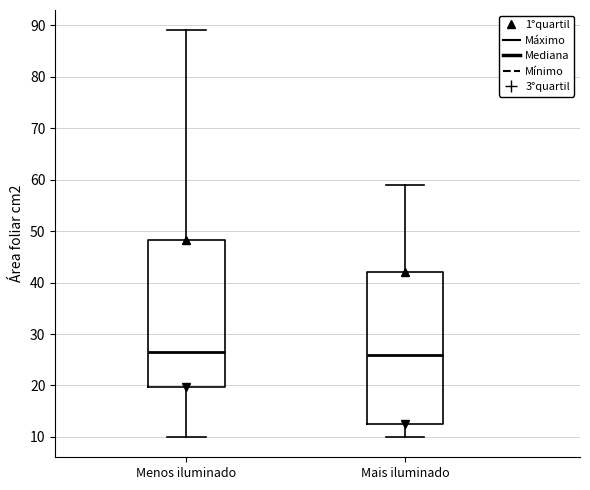

Comparing the boxes themselves (not the whiskers), which one is the tallest?

Mais iluminado